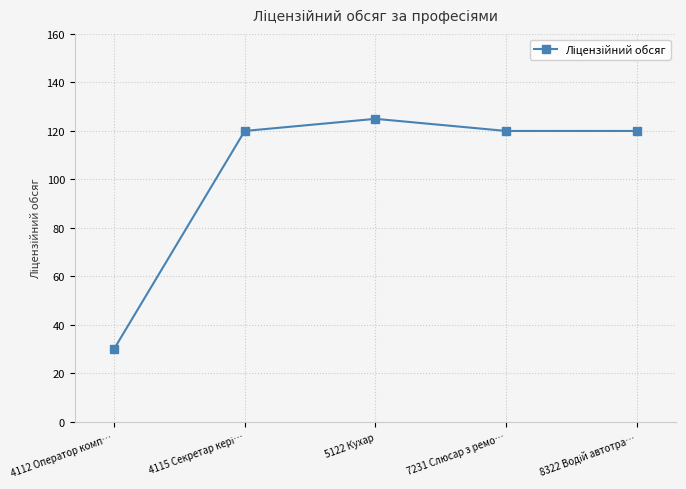

What is the sum of all values?

515